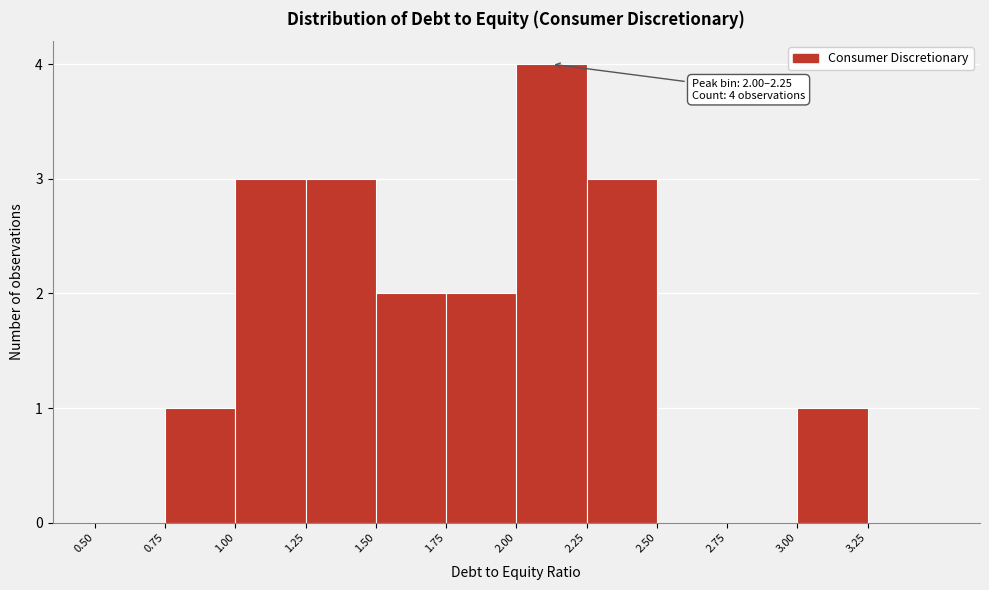

Which range on the x-axis has the tallest bar?

2.00 to 2.25